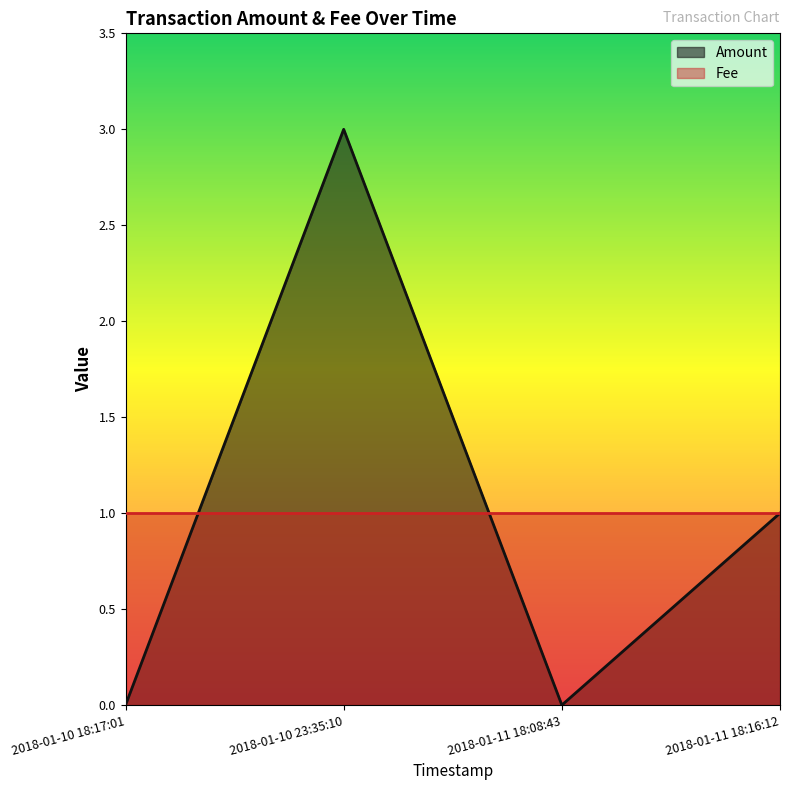

Reading left to right, extract all data points from this chart.

2018-01-10 18:17:01=0	2018-01-10 23:35:10=3	2018-01-11 18:08:43=0	2018-01-11 18:16:12=1